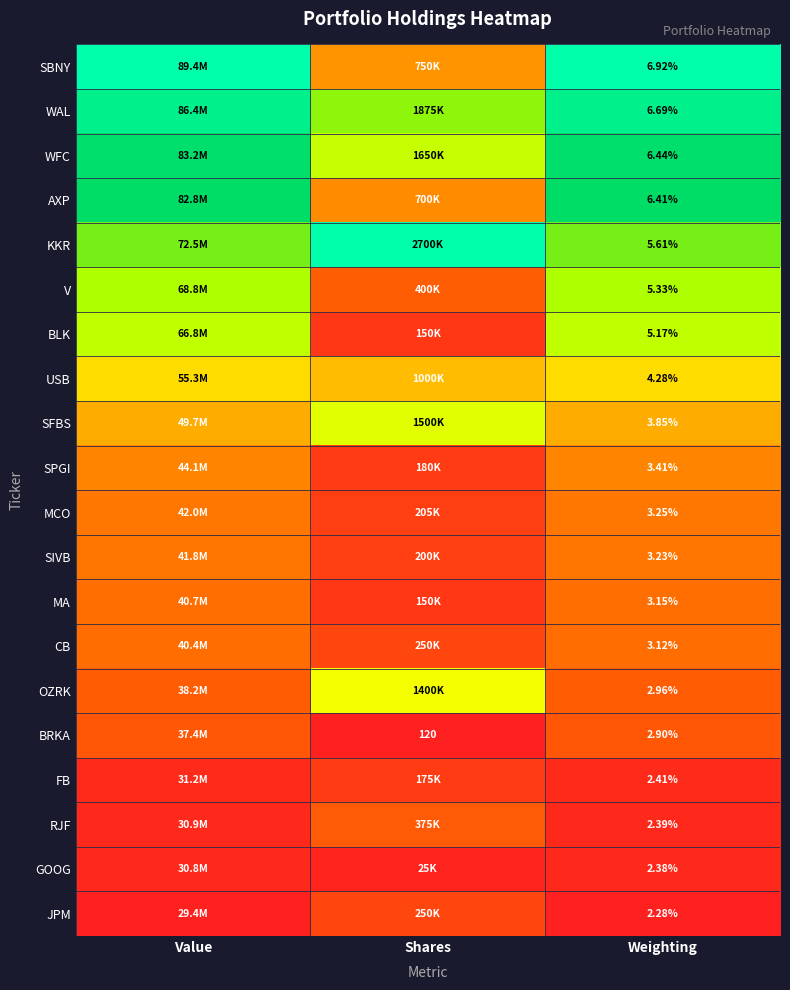

Is it true that MA equals 0.3 at Weighting?

False